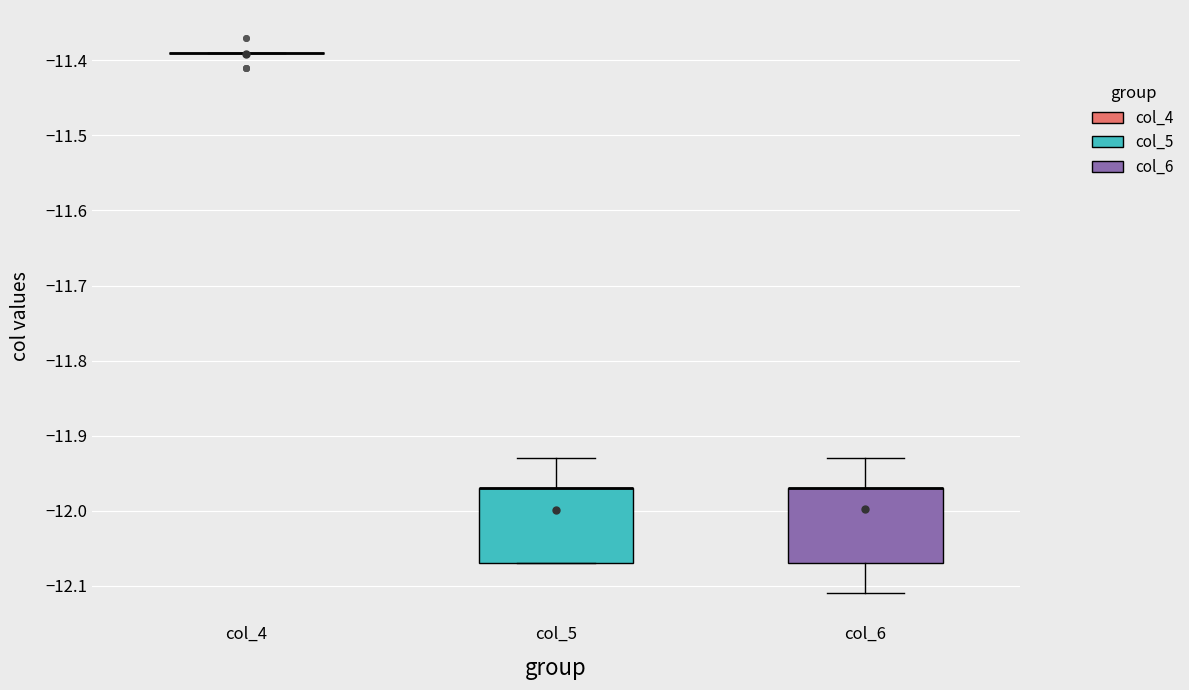

Reading left to right, transcribe this box plot: for each box, give where its median line is, the range the box spans, and where its two whiskers end, as read against the y-axis. The values are not printed on the chart, so give them approximately, as read against the axis.

col_4: box collapsed to a line at -11.39, whiskers -11.39 to -11.39
col_5: median -11.97 (drawn on the box's upper edge), box -12.07 to -11.97, whiskers -12.07 to -11.93
col_6: median -11.97 (drawn on the box's upper edge), box -12.07 to -11.97, whiskers -12.11 to -11.93